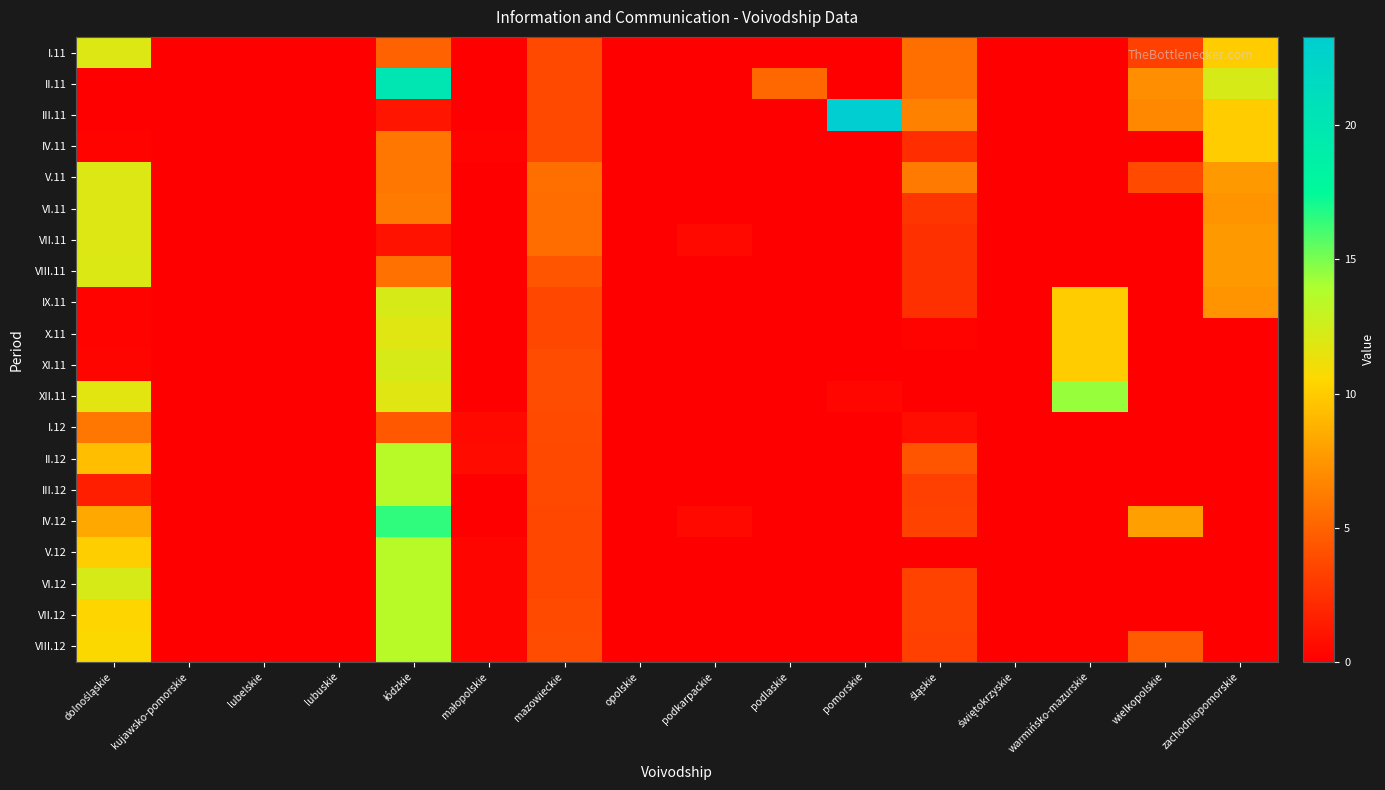

Reading right to left, what are all the values shown in this chart?

I.11: zachodniopomorskie=10.0	wielkopolskie=3.3	warmińsko-mazurskie=0.0	świętokrzyskie=0.0	śląskie=5.6	pomorskie=0.0	podlaskie=0.0	podkarpackie=0.0	opolskie=0.0	mazowieckie=3.7	małopolskie=0.0	łódzkie=5.0	lubuskie=0.0	lubelskie=0.0	kujawsko-pomorskie=0.0	dolnośląskie=11.9
II.11: zachodniopomorskie=12.2	wielkopolskie=7.1	warmińsko-mazurskie=0.0	świętokrzyskie=0.0	śląskie=5.6	pomorskie=0.0	podlaskie=5.2	podkarpackie=0.0	opolskie=0.0	mazowieckie=3.7	małopolskie=0.0	łódzkie=20.0	lubuskie=0.0	lubelskie=0.0	kujawsko-pomorskie=0.0	dolnośląskie=0.0
III.11: zachodniopomorskie=10.0	wielkopolskie=6.8	warmińsko-mazurskie=0.0	świętokrzyskie=0.0	śląskie=6.5	pomorskie=23.3	podlaskie=0.0	podkarpackie=0.0	opolskie=0.0	mazowieckie=3.7	małopolskie=0.0	łódzkie=1.1	lubuskie=0.0	lubelskie=0.0	kujawsko-pomorskie=0.0	dolnośląskie=0.0
IV.11: zachodniopomorskie=10.0	wielkopolskie=0.0	warmińsko-mazurskie=0.0	świętokrzyskie=0.0	śląskie=2.3	pomorskie=0.0	podlaskie=0.0	podkarpackie=0.0	opolskie=0.0	mazowieckie=3.7	małopolskie=0.2	łódzkie=6.0	lubuskie=0.0	lubelskie=0.0	kujawsko-pomorskie=0.0	dolnośląskie=0.2
V.11: zachodniopomorskie=7.6	wielkopolskie=3.8	warmińsko-mazurskie=0.0	świętokrzyskie=0.0	śląskie=6.1	pomorskie=0.0	podlaskie=0.0	podkarpackie=0.0	opolskie=0.0	mazowieckie=5.6	małopolskie=0.0	łódzkie=6.0	lubuskie=0.0	lubelskie=0.0	kujawsko-pomorskie=0.0	dolnośląskie=11.9
VI.11: zachodniopomorskie=7.4	wielkopolskie=0.0	warmińsko-mazurskie=0.0	świętokrzyskie=0.0	śląskie=2.7	pomorskie=0.0	podlaskie=0.0	podkarpackie=0.0	opolskie=0.0	mazowieckie=5.5	małopolskie=0.0	łódzkie=6.1	lubuskie=0.0	lubelskie=0.0	kujawsko-pomorskie=0.0	dolnośląskie=11.9
VII.11: zachodniopomorskie=7.6	wielkopolskie=0.0	warmińsko-mazurskie=0.0	świętokrzyskie=0.0	śląskie=2.5	pomorskie=0.0	podlaskie=0.0	podkarpackie=0.5	opolskie=0.0	mazowieckie=5.5	małopolskie=0.0	łódzkie=1.0	lubuskie=0.0	lubelskie=0.0	kujawsko-pomorskie=0.0	dolnośląskie=11.9
VIII.11: zachodniopomorskie=7.6	wielkopolskie=0.0	warmińsko-mazurskie=0.0	świętokrzyskie=0.0	śląskie=2.5	pomorskie=0.0	podlaskie=0.0	podkarpackie=0.0	opolskie=0.0	mazowieckie=4.3	małopolskie=0.0	łódzkie=5.7	lubuskie=0.0	lubelskie=0.0	kujawsko-pomorskie=0.0	dolnośląskie=12.0
IX.11: zachodniopomorskie=7.4	wielkopolskie=0.0	warmińsko-mazurskie=10.0	świętokrzyskie=0.0	śląskie=2.5	pomorskie=0.0	podlaskie=0.0	podkarpackie=0.0	opolskie=0.0	mazowieckie=3.6	małopolskie=0.0	łódzkie=12.2	lubuskie=0.0	lubelskie=0.0	kujawsko-pomorskie=0.0	dolnośląskie=0.2
X.11: zachodniopomorskie=0.0	wielkopolskie=0.0	warmińsko-mazurskie=10.0	świętokrzyskie=0.0	śląskie=0.2	pomorskie=0.0	podlaskie=0.0	podkarpackie=0.0	opolskie=0.0	mazowieckie=3.6	małopolskie=0.0	łódzkie=11.8	lubuskie=0.0	lubelskie=0.0	kujawsko-pomorskie=0.0	dolnośląskie=0.2
XI.11: zachodniopomorskie=0.0	wielkopolskie=0.0	warmińsko-mazurskie=10.0	świętokrzyskie=0.0	śląskie=0.0	pomorskie=0.0	podlaskie=0.0	podkarpackie=0.0	opolskie=0.0	mazowieckie=3.9	małopolskie=0.0	łódzkie=12.2	lubuskie=0.0	lubelskie=0.0	kujawsko-pomorskie=0.0	dolnośląskie=0.3
XII.11: zachodniopomorskie=0.0	wielkopolskie=0.0	warmińsko-mazurskie=14.4	świętokrzyskie=0.0	śląskie=0.0	pomorskie=0.4	podlaskie=0.0	podkarpackie=0.0	opolskie=0.0	mazowieckie=3.9	małopolskie=0.0	łódzkie=11.8	lubuskie=0.0	lubelskie=0.0	kujawsko-pomorskie=0.0	dolnośląskie=11.7
I.12: zachodniopomorskie=0.0	wielkopolskie=0.0	warmińsko-mazurskie=0.0	świętokrzyskie=0.0	śląskie=0.7	pomorskie=0.0	podlaskie=0.0	podkarpackie=0.0	opolskie=0.0	mazowieckie=3.8	małopolskie=0.5	łódzkie=4.5	lubuskie=0.0	lubelskie=0.0	kujawsko-pomorskie=0.0	dolnośląskie=6.0
II.12: zachodniopomorskie=0.0	wielkopolskie=0.0	warmińsko-mazurskie=0.0	świętokrzyskie=0.0	śląskie=4.3	pomorskie=0.0	podlaskie=0.0	podkarpackie=0.0	opolskie=0.0	mazowieckie=3.7	małopolskie=0.6	łódzkie=13.5	lubuskie=0.0	lubelskie=0.0	kujawsko-pomorskie=0.0	dolnośląskie=9.4
III.12: zachodniopomorskie=0.0	wielkopolskie=0.0	warmińsko-mazurskie=0.0	świętokrzyskie=0.0	śląskie=3.3	pomorskie=0.0	podlaskie=0.0	podkarpackie=0.0	opolskie=0.0	mazowieckie=3.7	małopolskie=0.0	łódzkie=13.5	lubuskie=0.0	lubelskie=0.0	kujawsko-pomorskie=0.0	dolnośląskie=1.6
IV.12: zachodniopomorskie=0.0	wielkopolskie=7.9	warmińsko-mazurskie=0.0	świętokrzyskie=0.0	śląskie=3.4	pomorskie=0.0	podlaskie=0.0	podkarpackie=0.5	opolskie=0.0	mazowieckie=3.6	małopolskie=0.0	łódzkie=16.5	lubuskie=0.0	lubelskie=0.0	kujawsko-pomorskie=0.0	dolnośląskie=8.3
V.12: zachodniopomorskie=0.0	wielkopolskie=0.0	warmińsko-mazurskie=0.0	świętokrzyskie=0.0	śląskie=0.0	pomorskie=0.0	podlaskie=0.0	podkarpackie=0.0	opolskie=0.0	mazowieckie=3.6	małopolskie=0.3	łódzkie=13.5	lubuskie=0.0	lubelskie=0.0	kujawsko-pomorskie=0.0	dolnośląskie=10.1
VI.12: zachodniopomorskie=0.0	wielkopolskie=0.0	warmińsko-mazurskie=0.0	świętokrzyskie=0.0	śląskie=3.4	pomorskie=0.0	podlaskie=0.0	podkarpackie=0.0	opolskie=0.0	mazowieckie=3.6	małopolskie=0.3	łódzkie=13.5	lubuskie=0.0	lubelskie=0.0	kujawsko-pomorskie=0.0	dolnośląskie=12.2
VII.12: zachodniopomorskie=0.0	wielkopolskie=0.0	warmińsko-mazurskie=0.0	świętokrzyskie=0.0	śląskie=3.4	pomorskie=0.0	podlaskie=0.0	podkarpackie=0.0	opolskie=0.0	mazowieckie=3.8	małopolskie=0.3	łódzkie=13.5	lubuskie=0.0	lubelskie=0.0	kujawsko-pomorskie=0.0	dolnośląskie=10.4
VIII.12: zachodniopomorskie=0.0	wielkopolskie=4.6	warmińsko-mazurskie=0.0	świętokrzyskie=0.0	śląskie=3.3	pomorskie=0.0	podlaskie=0.0	podkarpackie=0.0	opolskie=0.0	mazowieckie=3.9	małopolskie=0.3	łódzkie=13.5	lubuskie=0.0	lubelskie=0.0	kujawsko-pomorskie=0.0	dolnośląskie=10.6